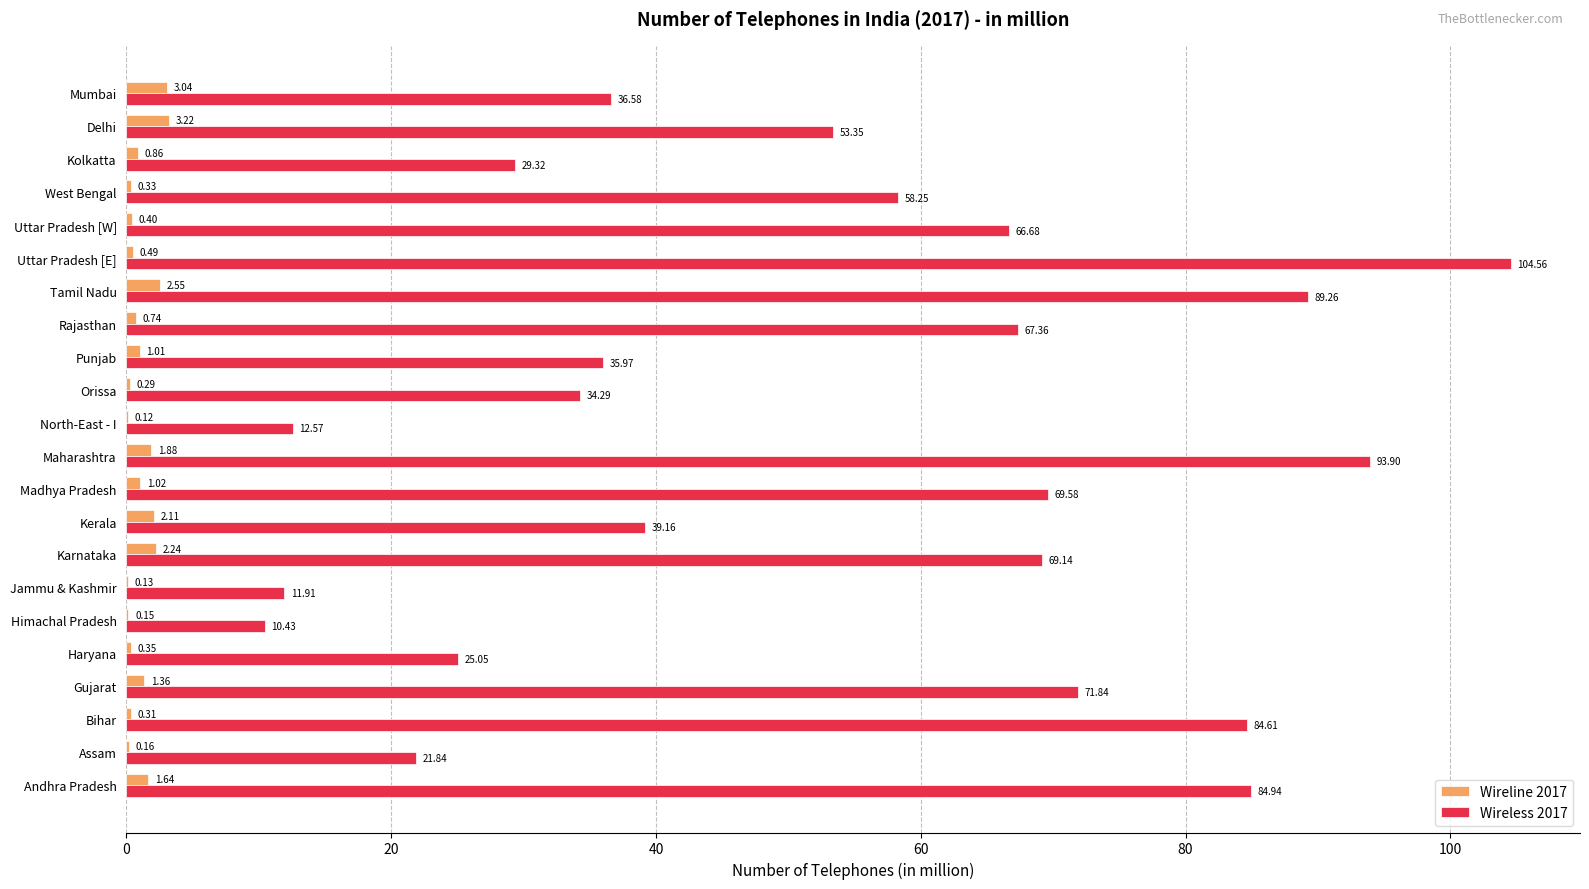

Where is Wireline 2017 nearest to the value 1?

Punjab